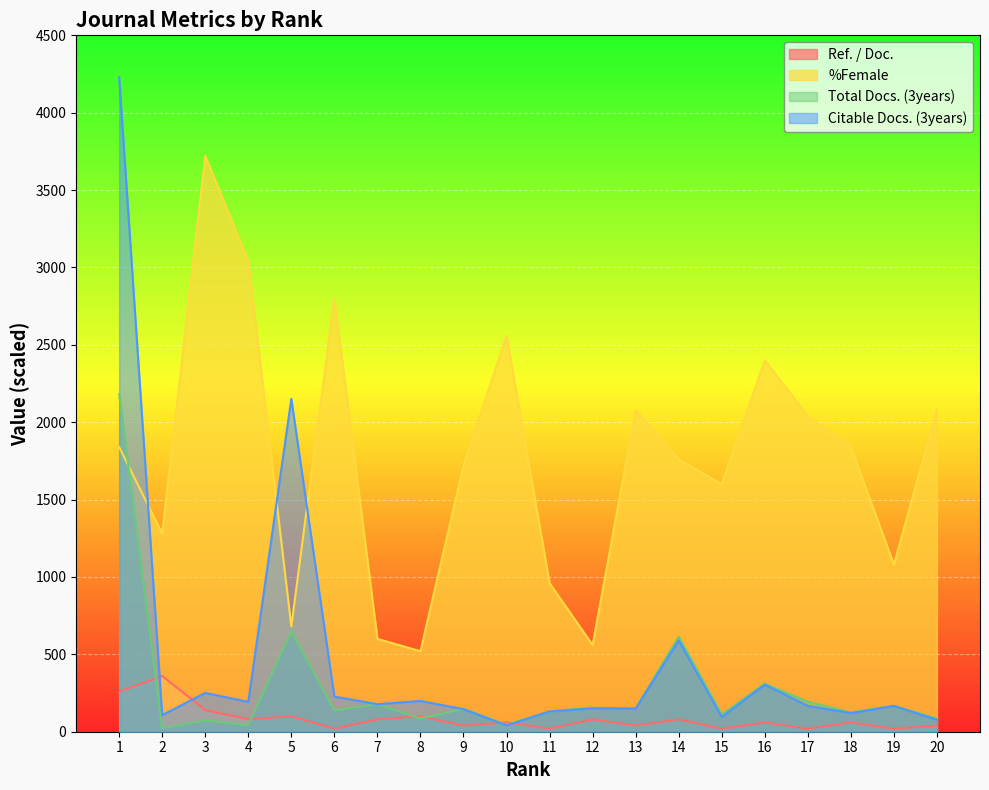

True or false: %Female and Ref. / Doc. cross at least once.

False